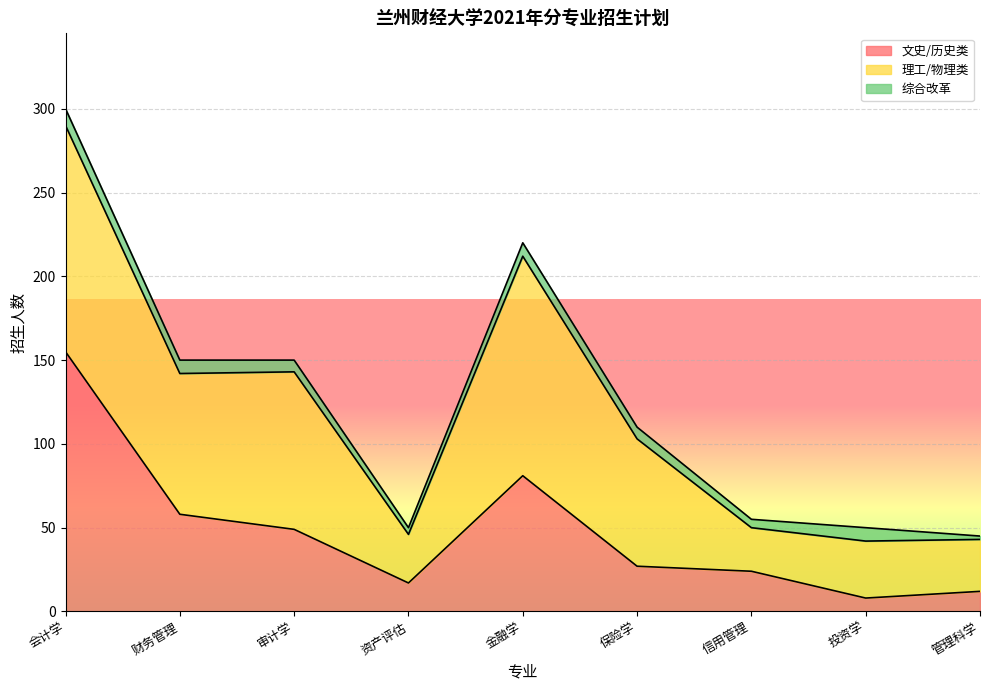

How many data points does each series have?

9